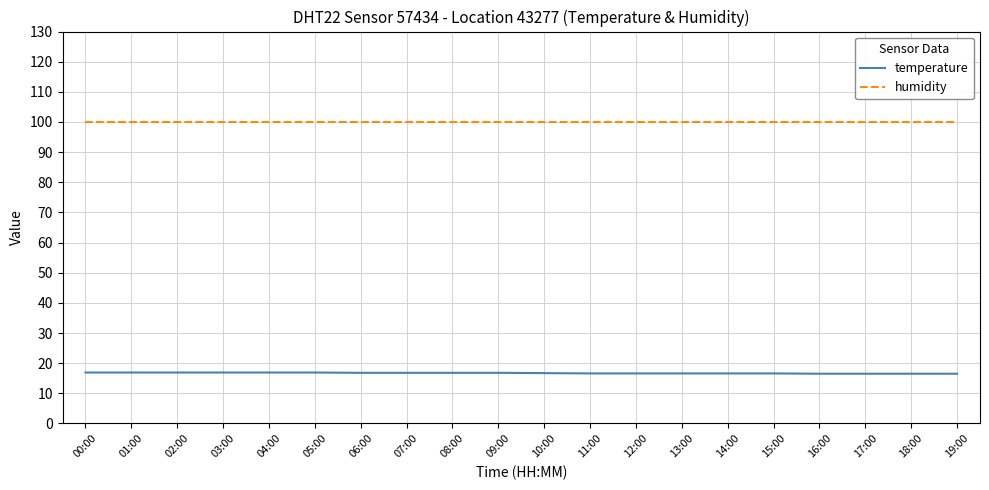

Rank the series by their average value, from lowest to highest.

temperature, humidity